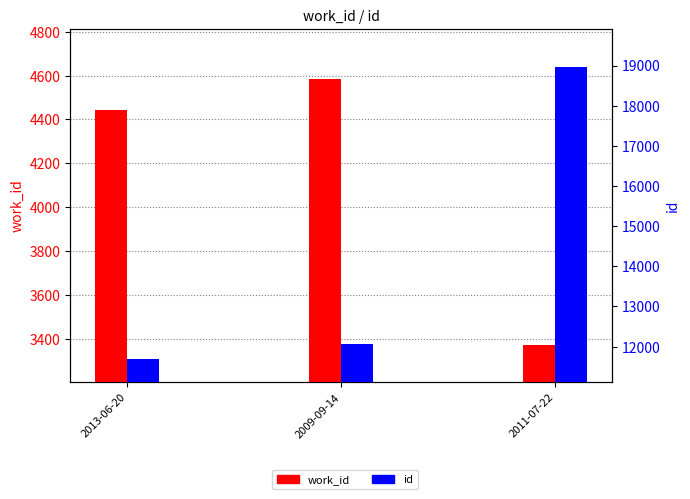

Is the value of id at 2009-09-14 greater than the value of work_id at 2011-07-22?

Yes